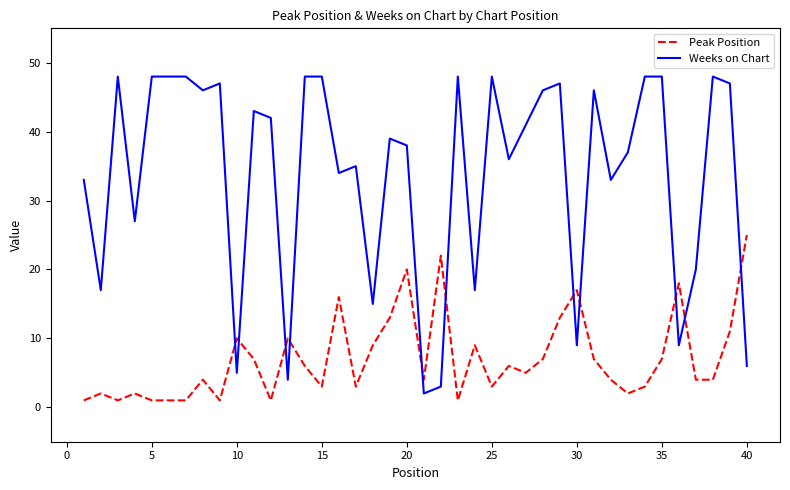

What is the maximum value shown in the chart?

48